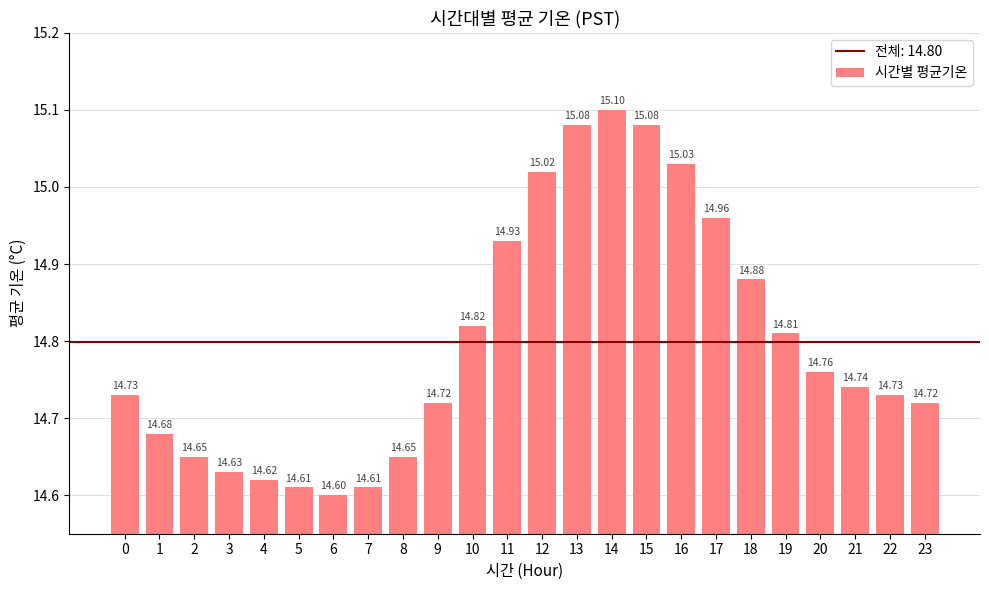

What is the average value?

14.8